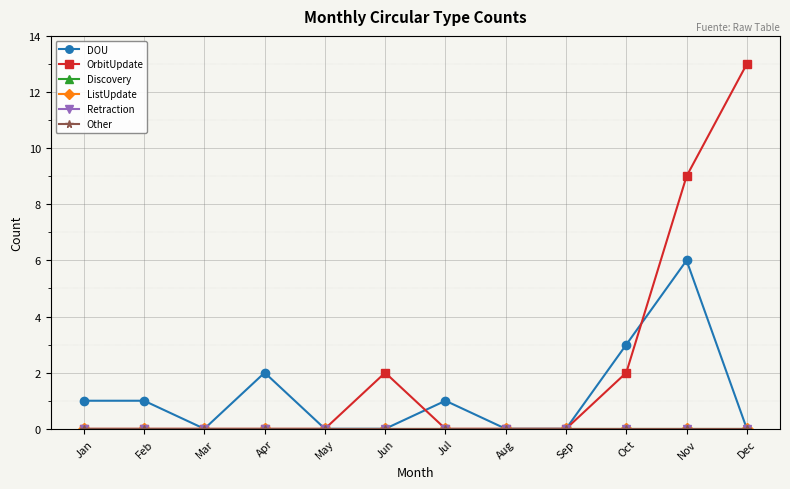

Does the chart have visible grid lines?

Yes